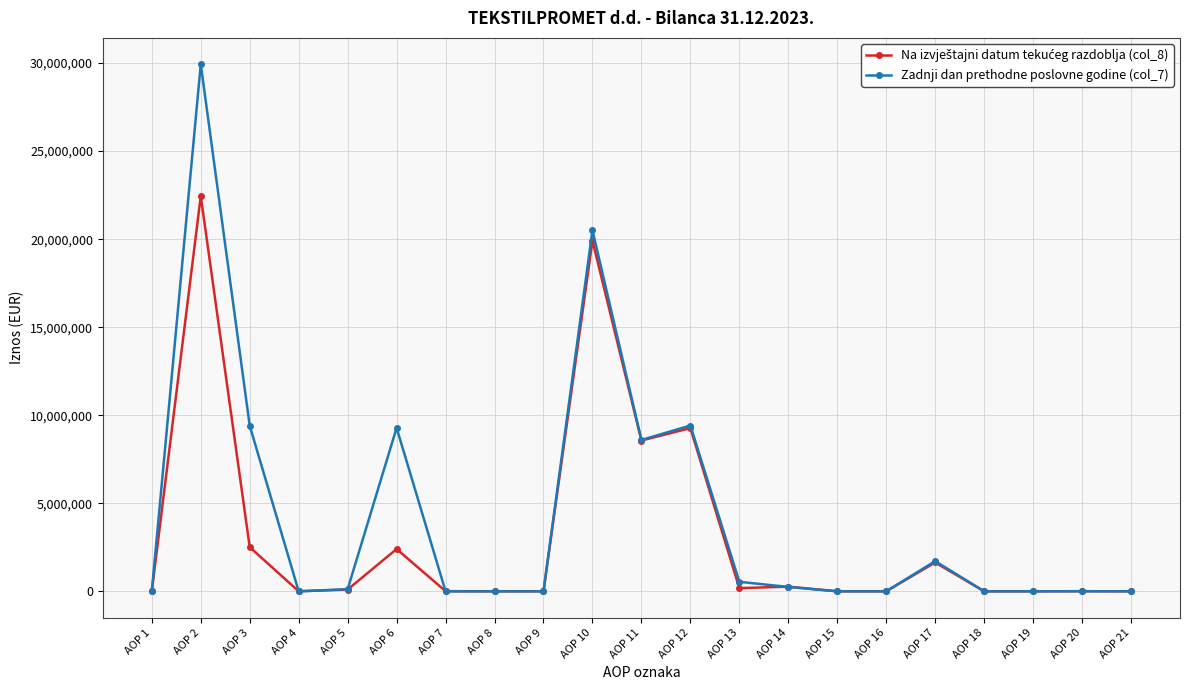

How many data points does each series have?

21